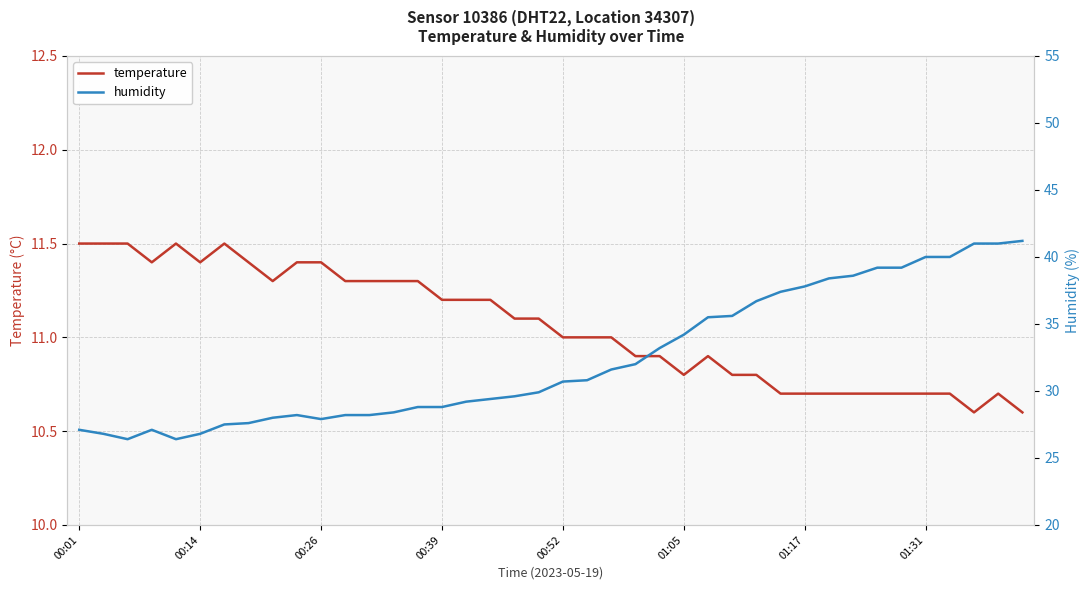

At which category is the sum across all series the highest?

39